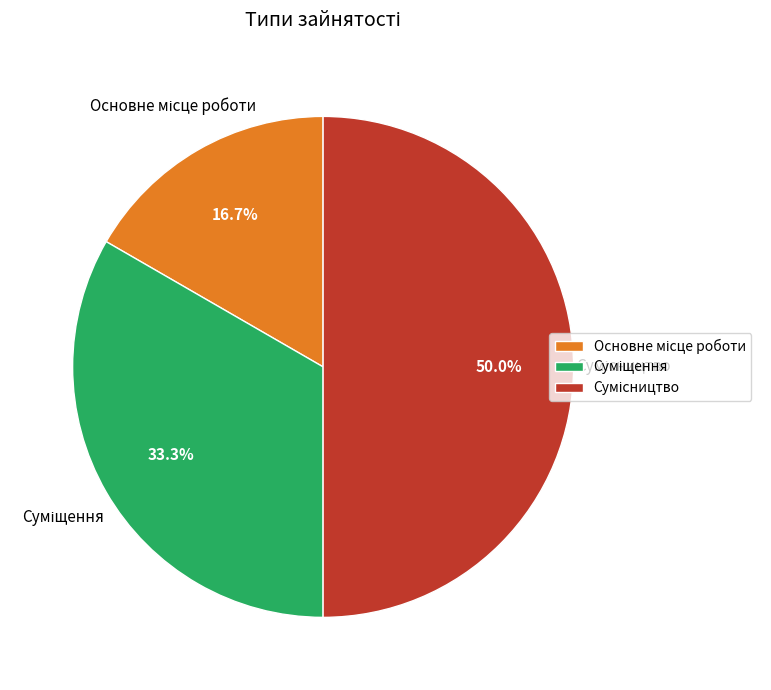

How many segments does this pie chart have?

3